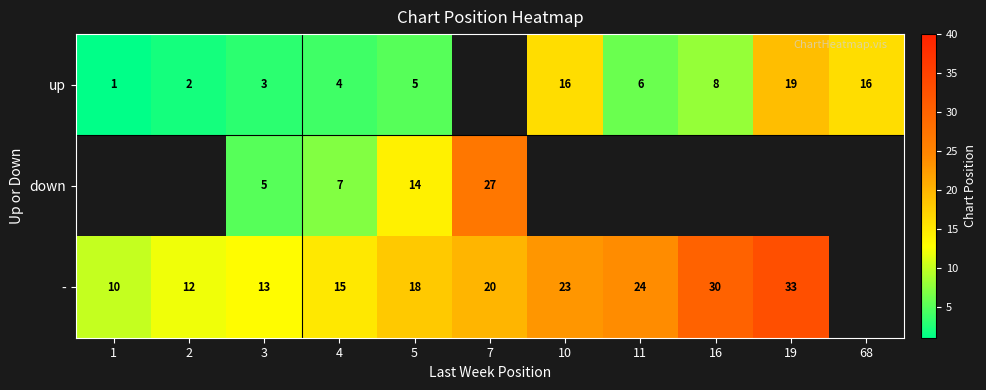

At how many categories does at least one series exceed 17?

6